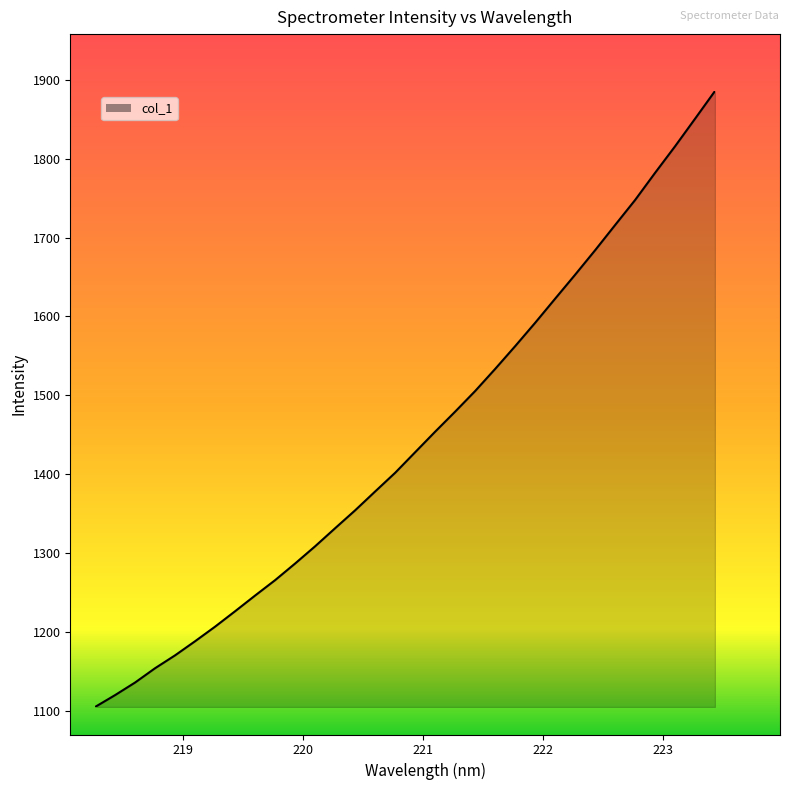

Does the chart have visible grid lines?

No